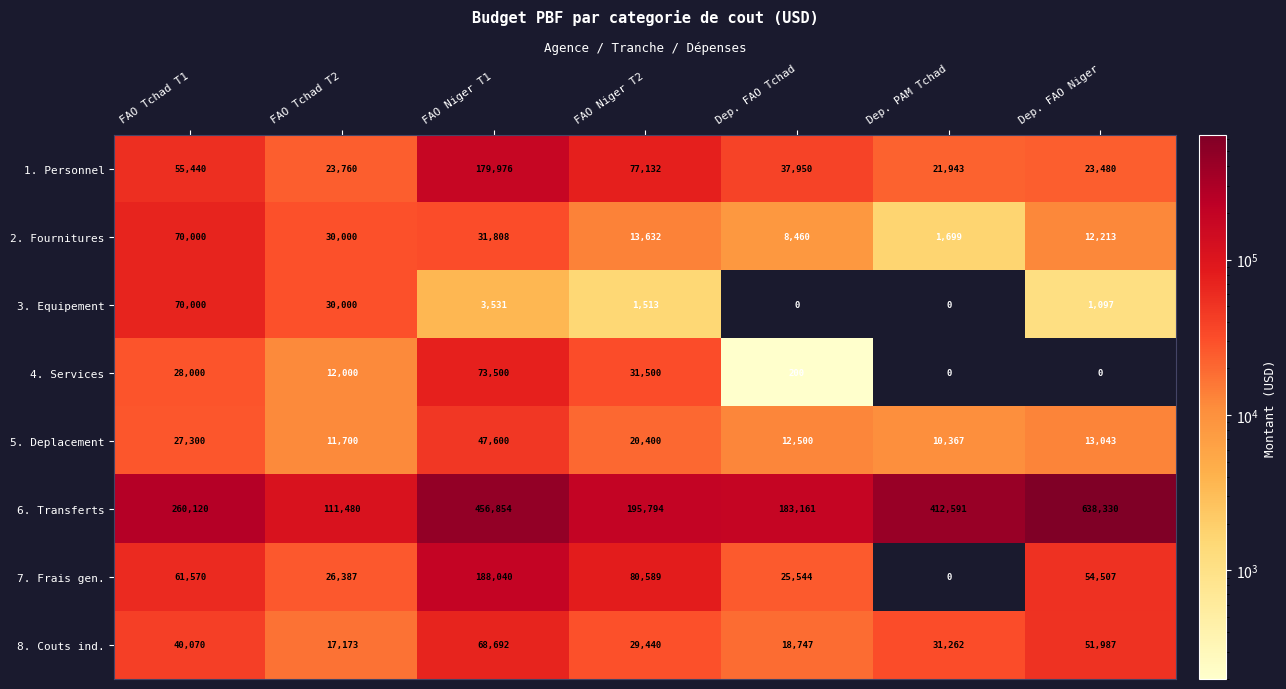

The value of 6. Transferts at FAO Tchad T2 is 170858. True or false?

False